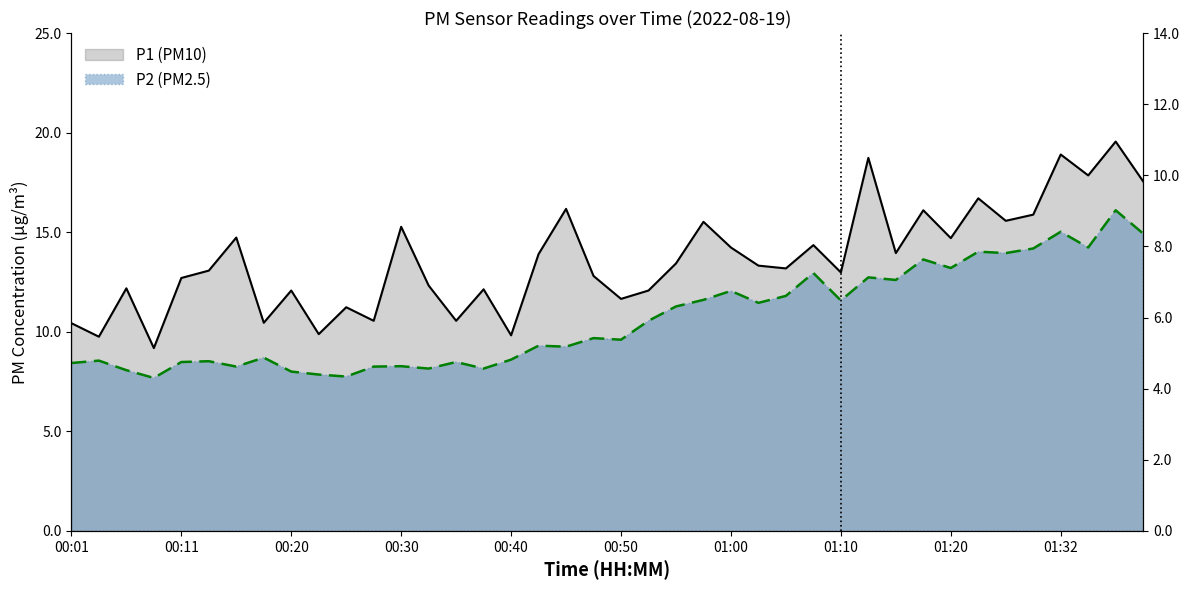

List the series in order of their overall mean, lowest first.

P2 (line), P1 (line)